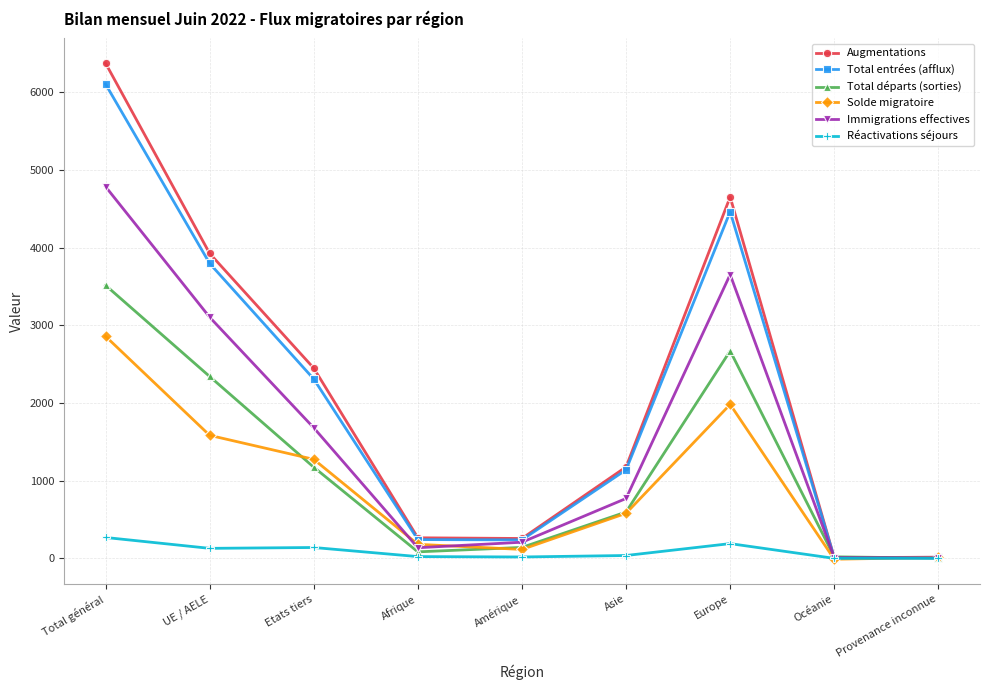

What value does the Augmentations series have at Asie, to the nearest 10?

1180